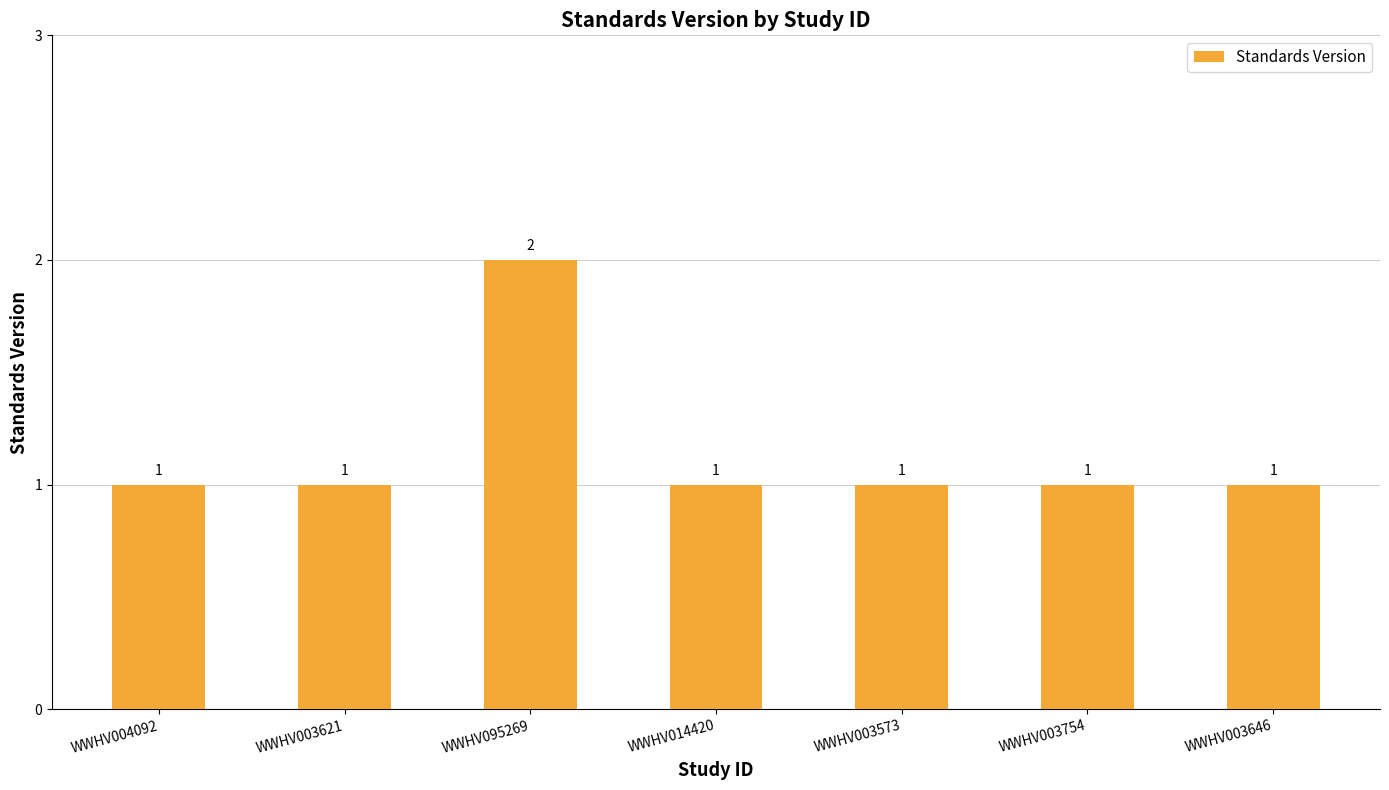

The chart shows a value of 1 at WWHV003573. True or false?

True